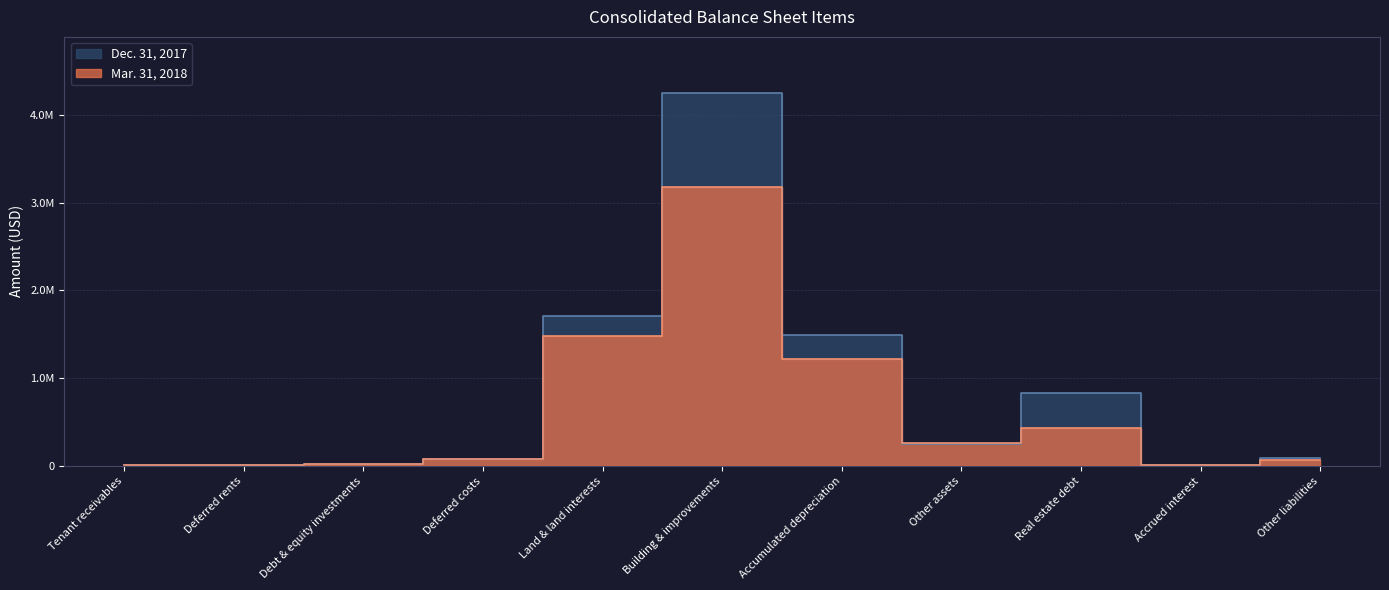

The Mar. 31, 2018 series shows 2069785 at Accumulated depreciation. True or false?

False